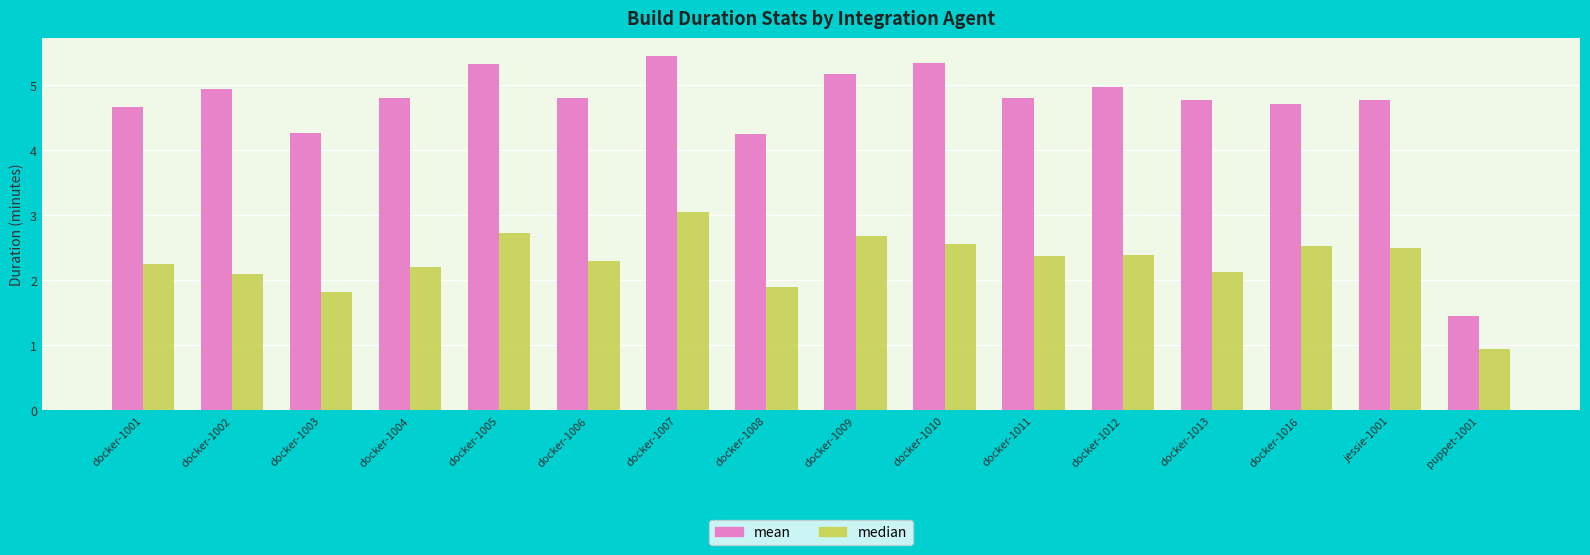

What is the label of the 9th bar from the right?

docker-1008